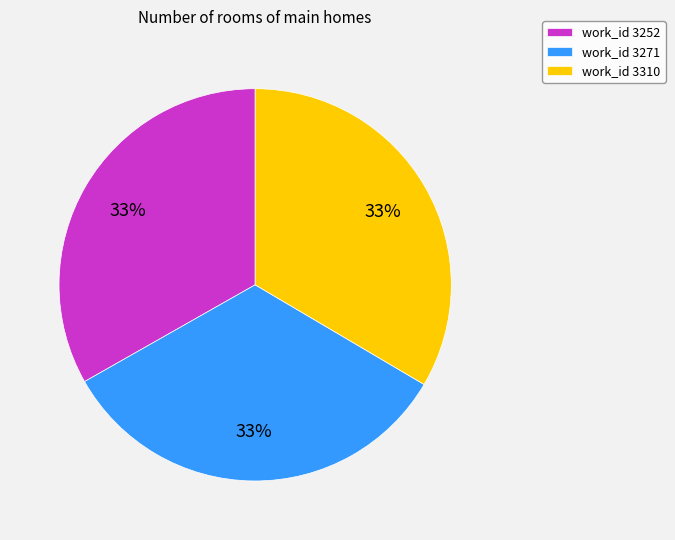

What is the ratio of the value at work_id 3252 to the value at work_id 3271?

1.0